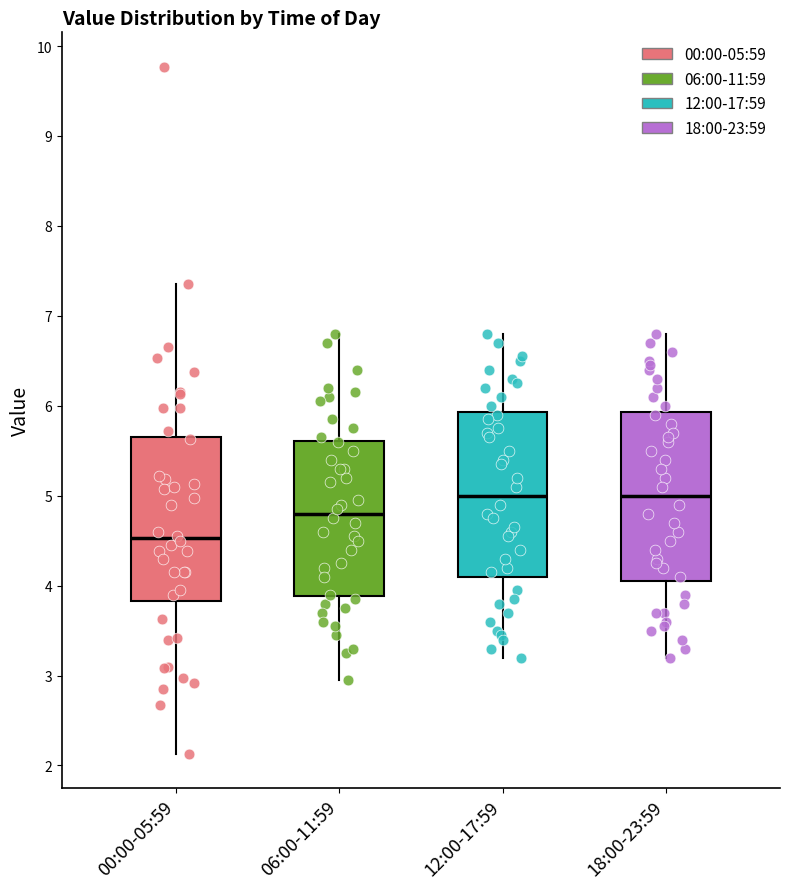

Where is the upper edge of the box for 12:00-17:59 on the y-axis? The values are not printed on the chart, so give them approximately, as read against the axis.

5.9